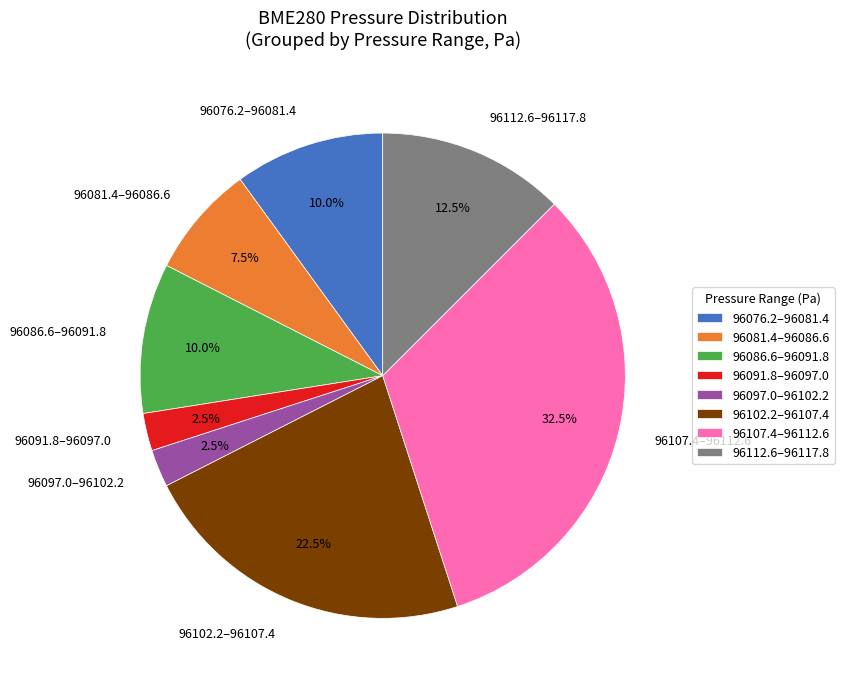

Combined, do 96112.6–96117.8 and 96097.0–96102.2 account for over 50%?

No